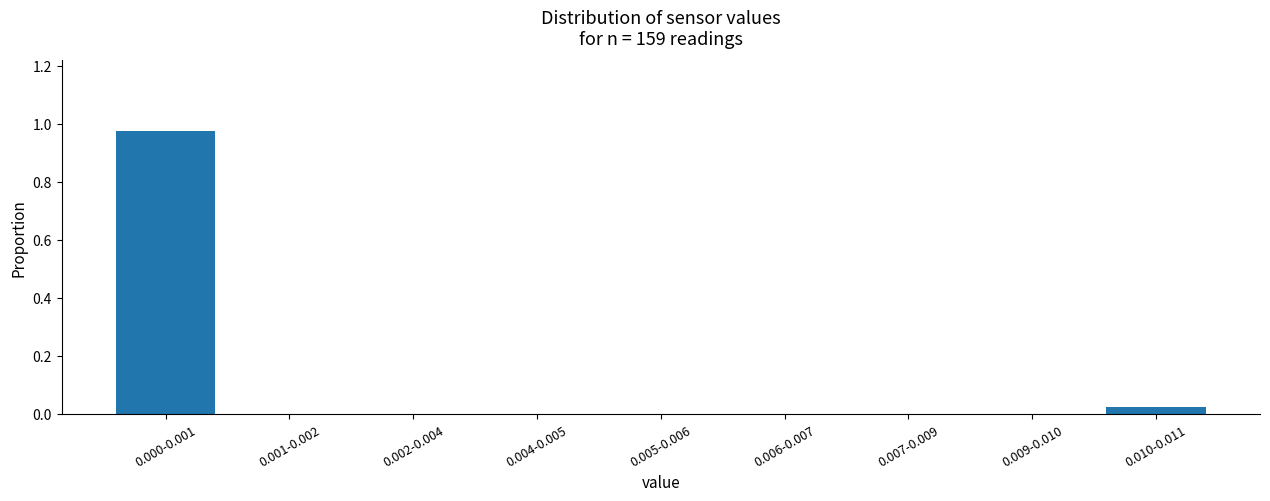

The value at 0.001-0.002 is 0.0. True or false?

True